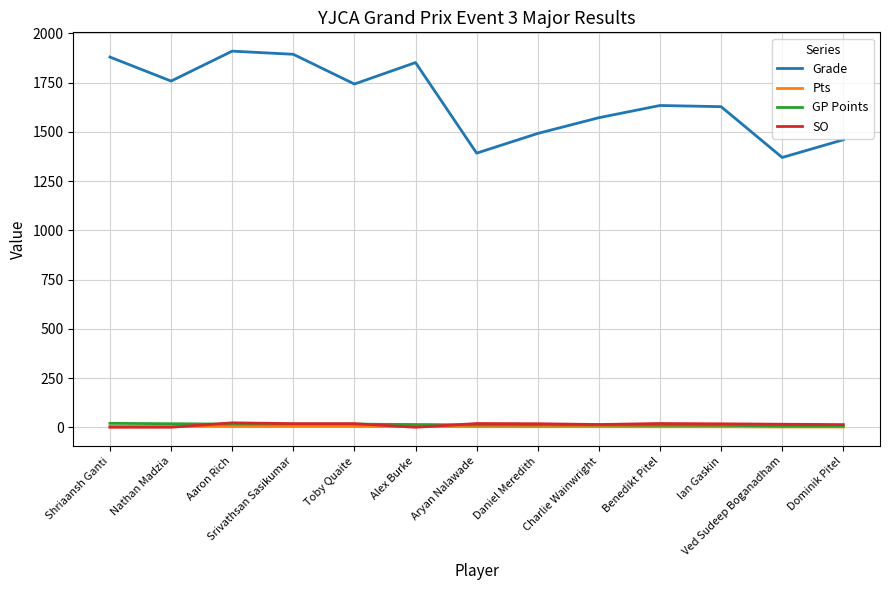

What are all the series names shown in the legend?

Grade, Pts, GP Points, SO